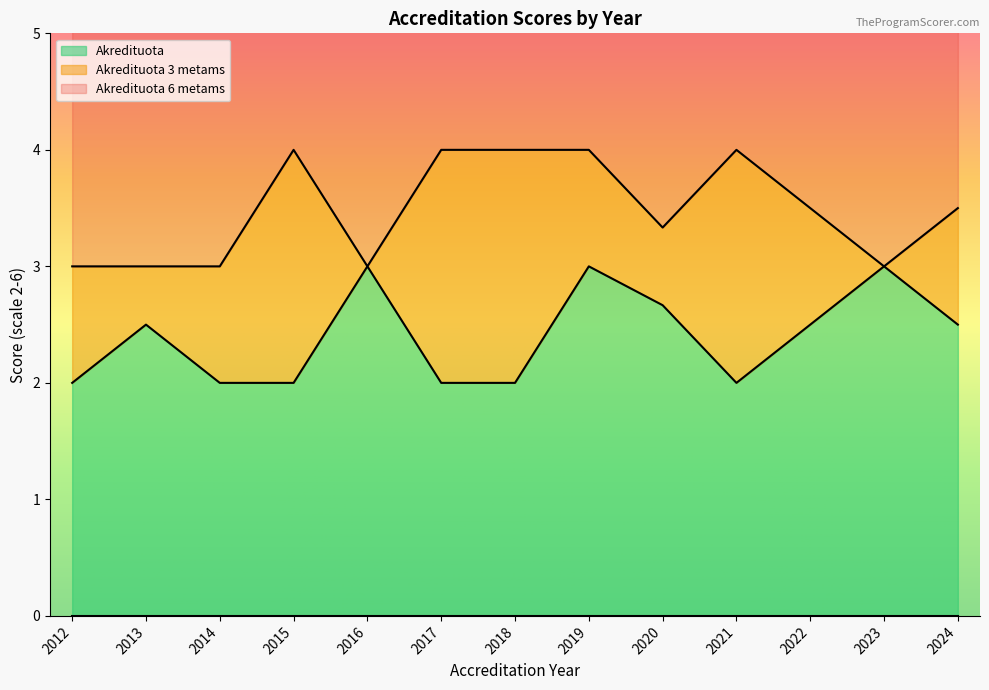

Rank the series at 2014 from lowest to highest value.

Akredituota, Akredituota 3 metams, Akredituota 6 metams